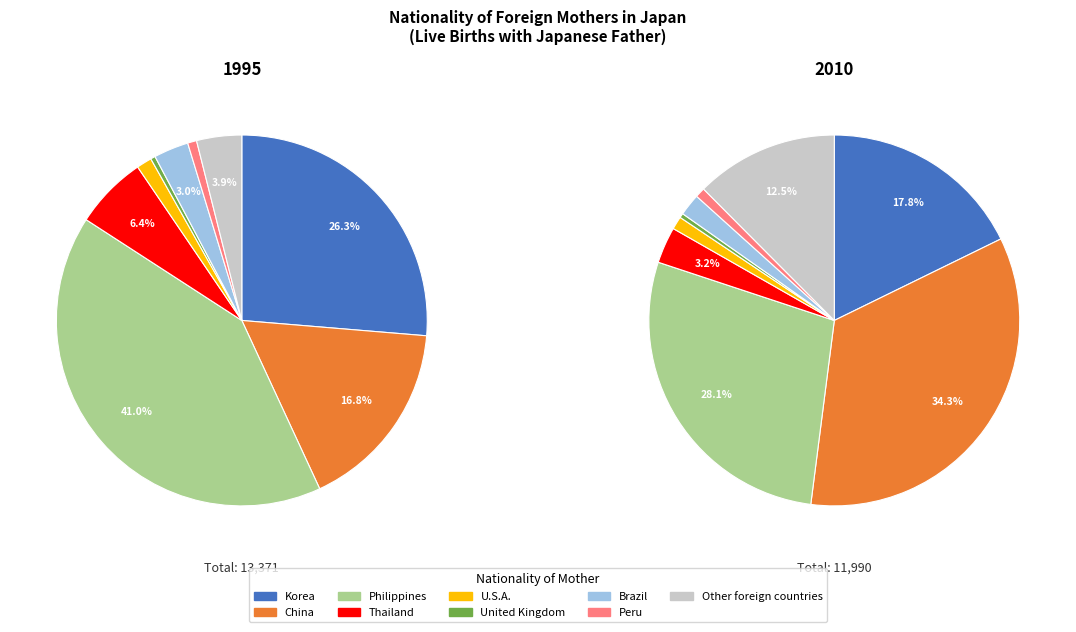

What percentage is the 6 slice, to the nearest percent?

2%